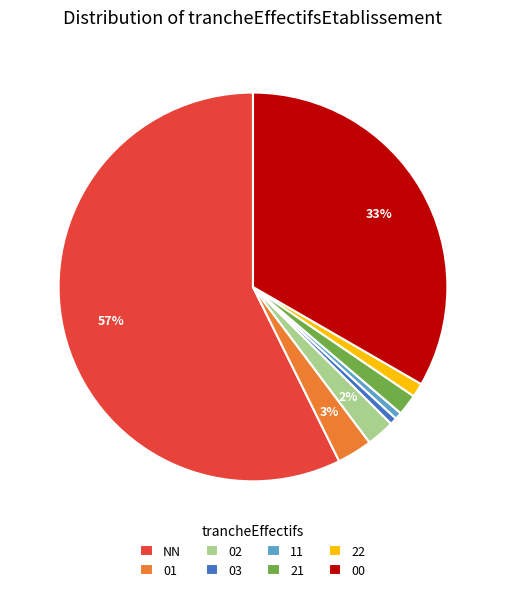

Which has a higher value, 03 or NN?

NN